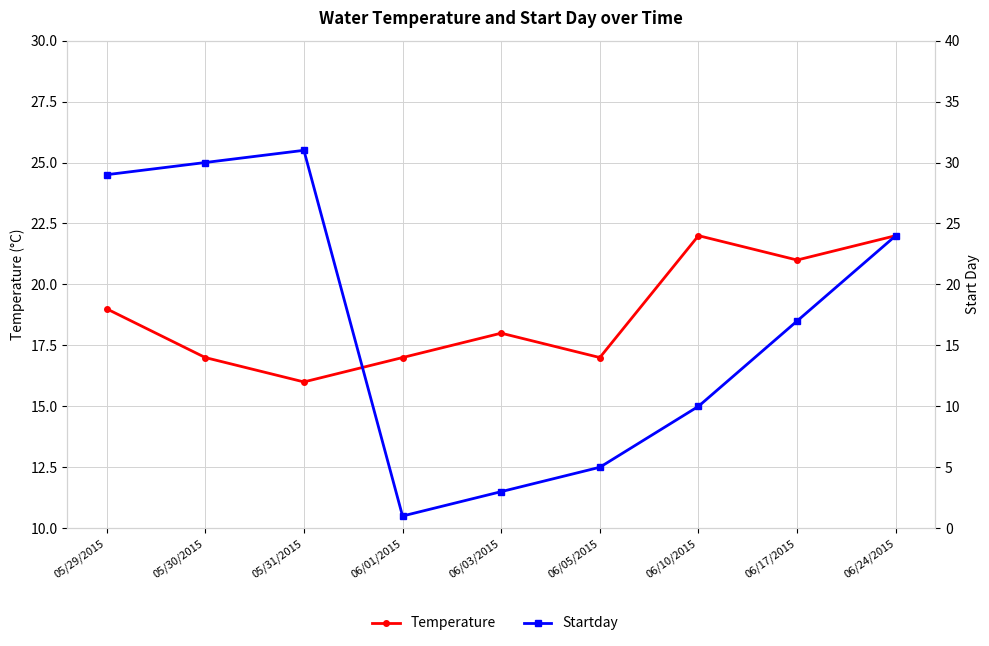

Read the Startday value at 05/30/2015, to the nearest 10.

30